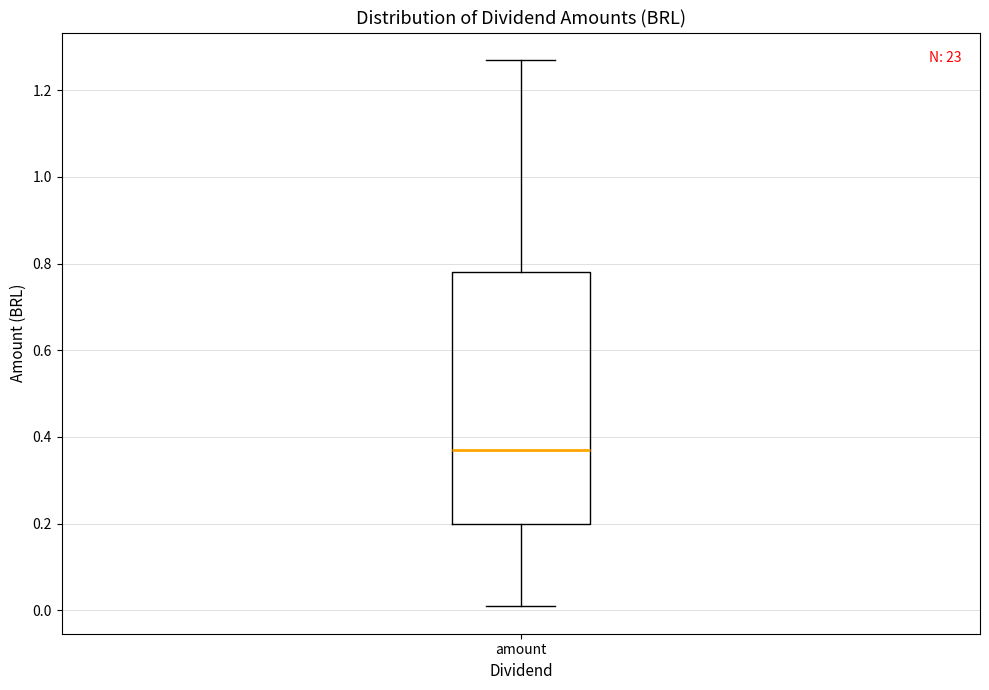

Where is the lower edge of the box for amount on the y-axis? The values are not printed on the chart, so give them approximately, as read against the axis.

0.20